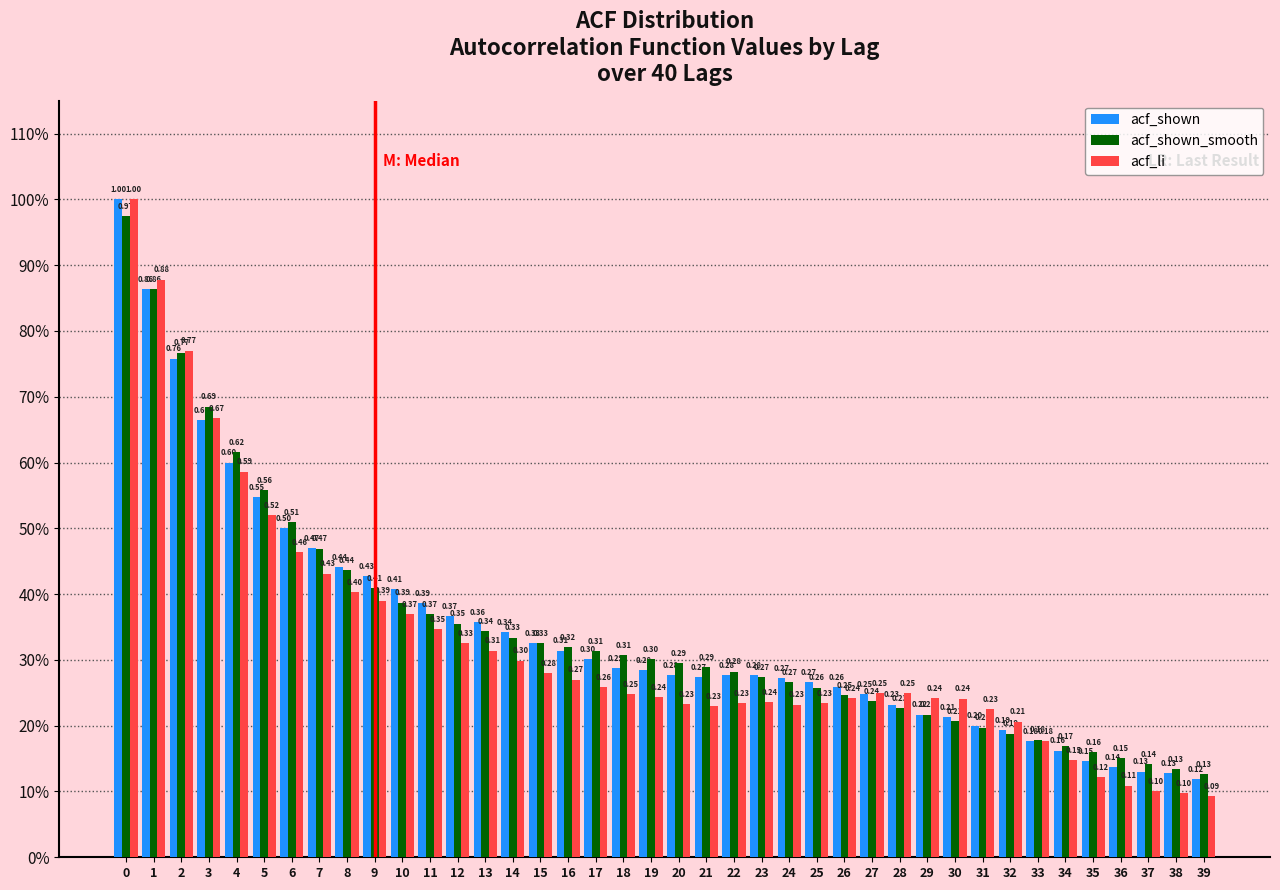

Are the bars grouped side by side (vs. stacked)?

Yes